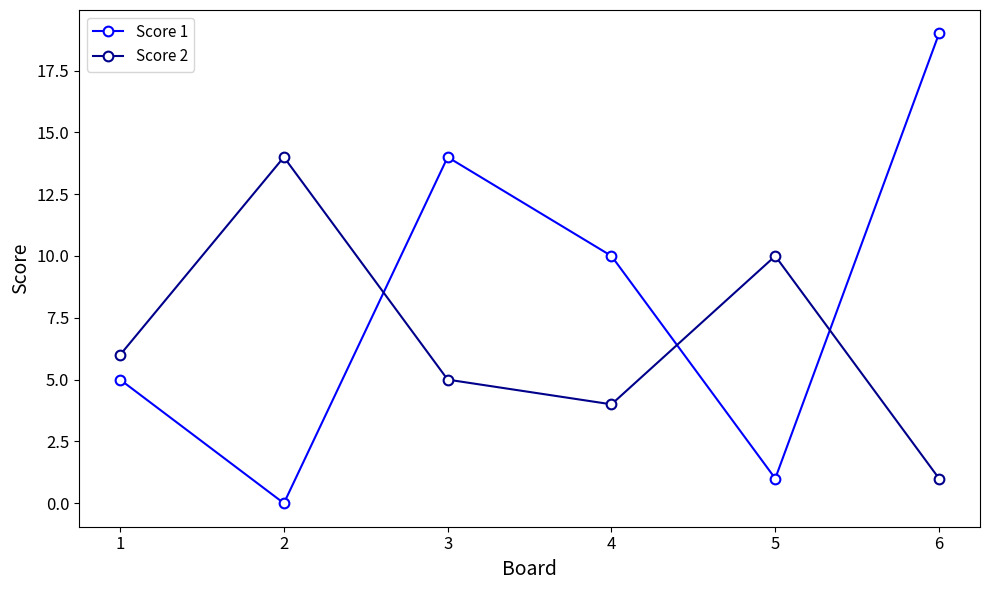

Which series ends up on top after the final intersection of Score 1 and Score 2?

Score 1